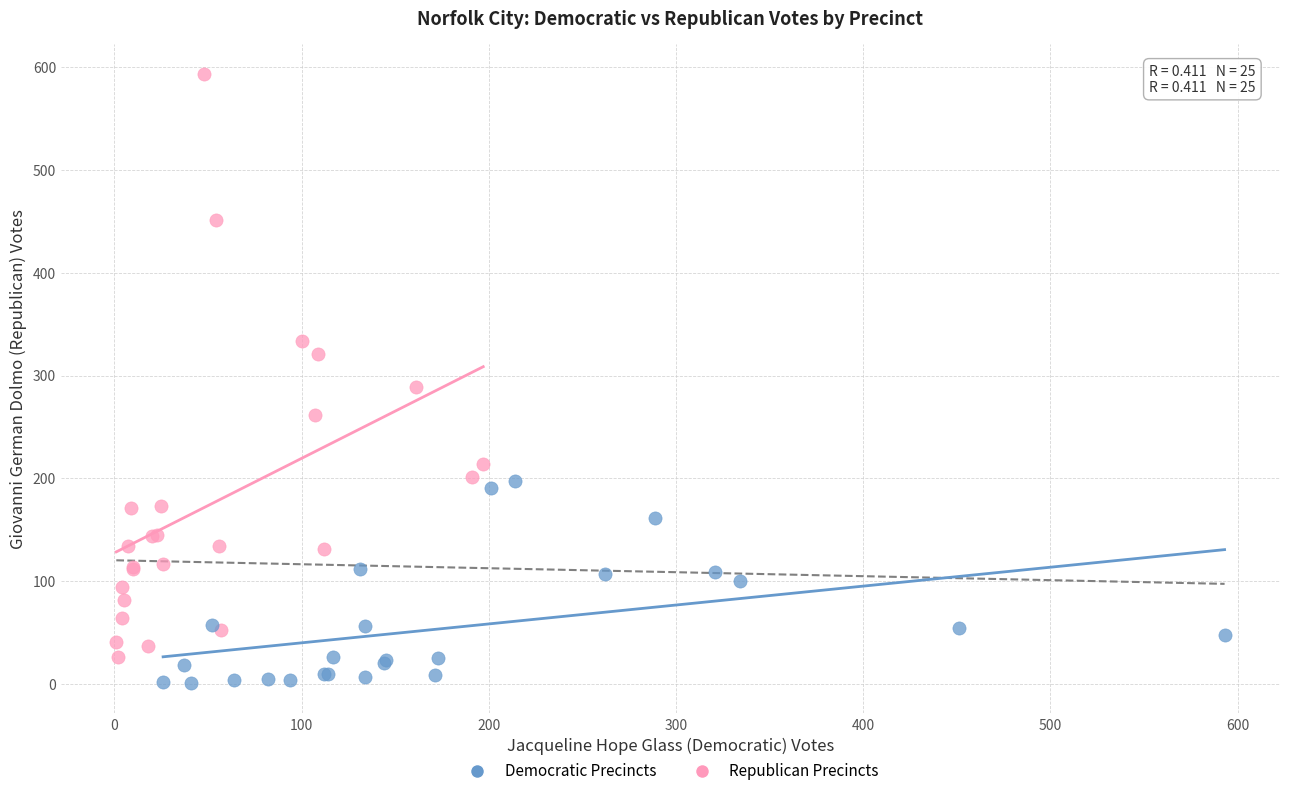

Which series reaches the maximum Y coordinate?

Republican Precincts